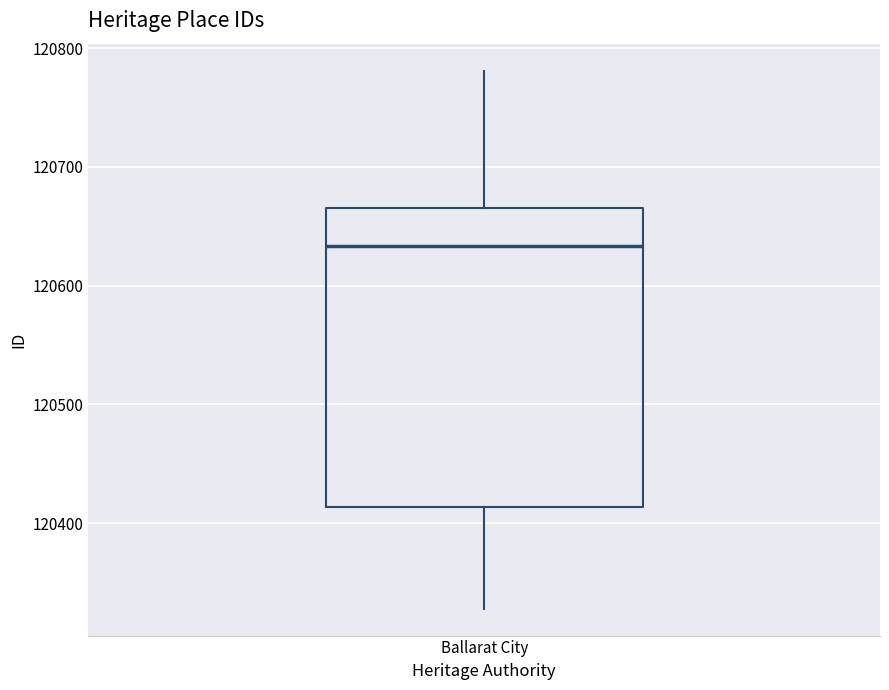

Read this box plot against the y-axis: the position of the median line, the range covered by the box, and the ends of both whiskers. The values are not printed on the chart, so give them approximately, as read against the axis.

median 120630, box 120410 to 120670, whiskers 120330 to 120780